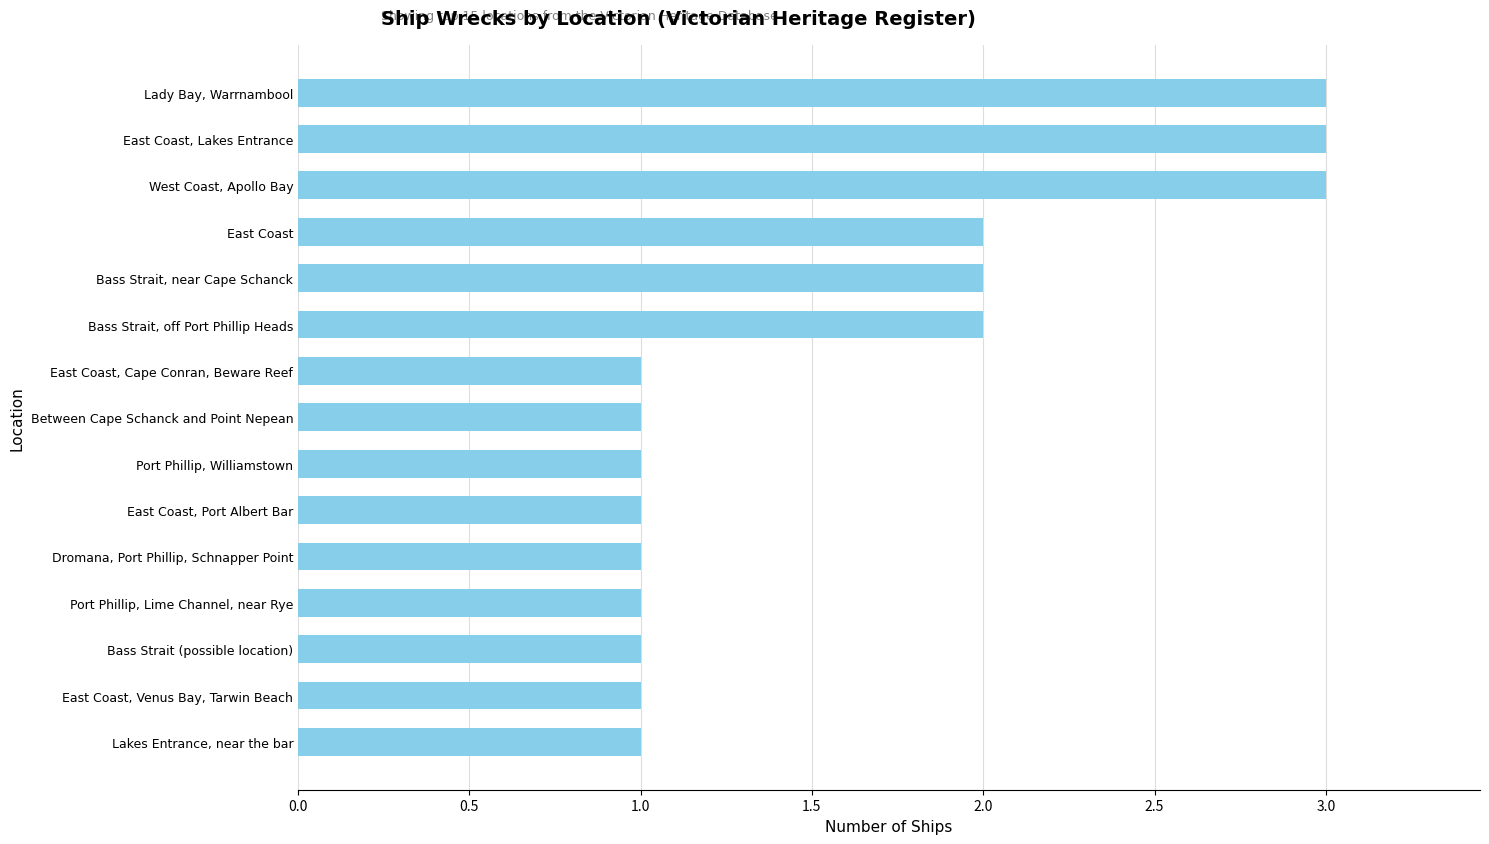

The value at Port Phillip, Williamstown is 1. True or false?

True